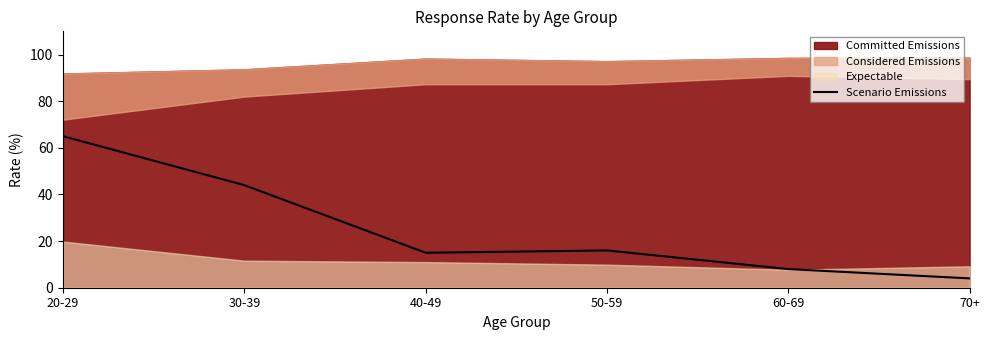

What is the change in value from 20-29 to 30-39?

-21